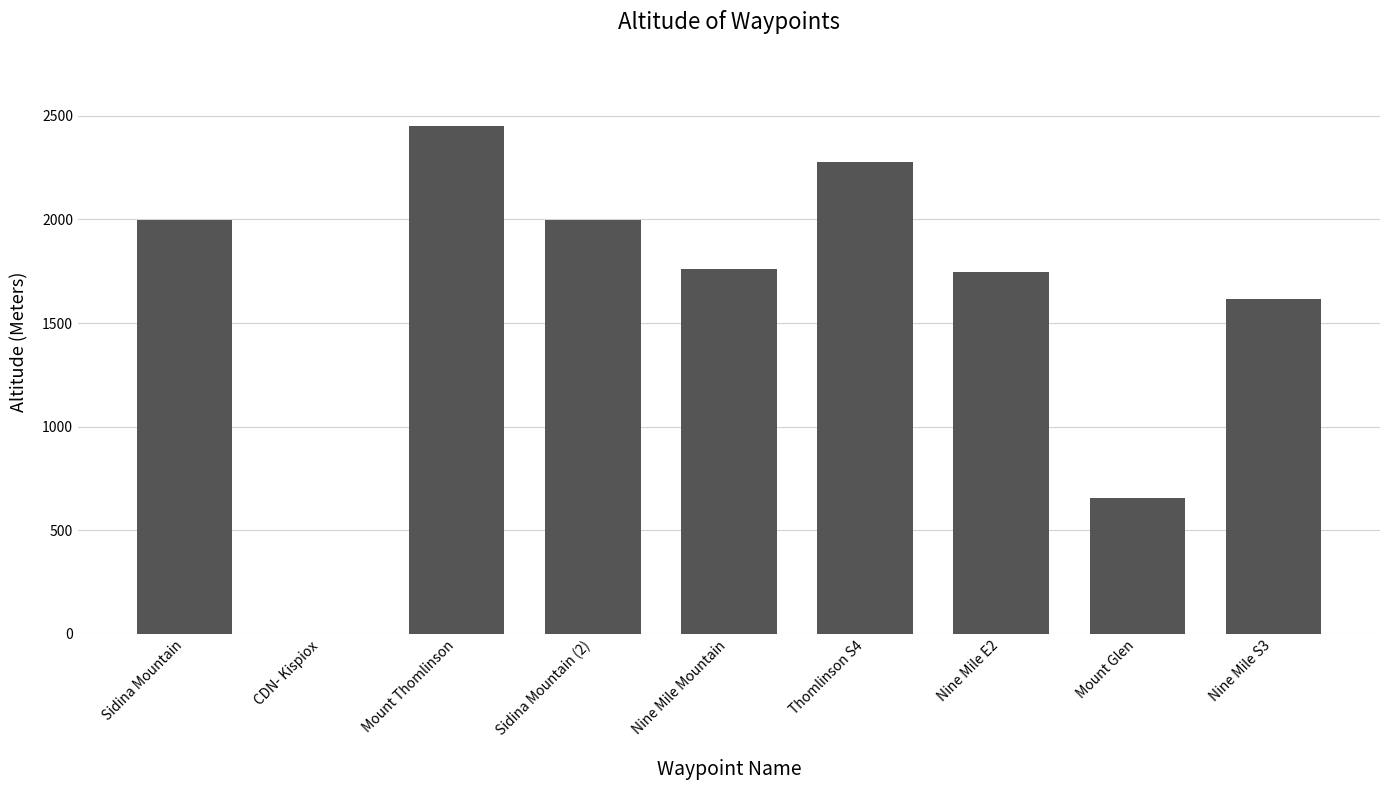

Which has a higher value, Sidina Mountain or Mount Glen?

Sidina Mountain